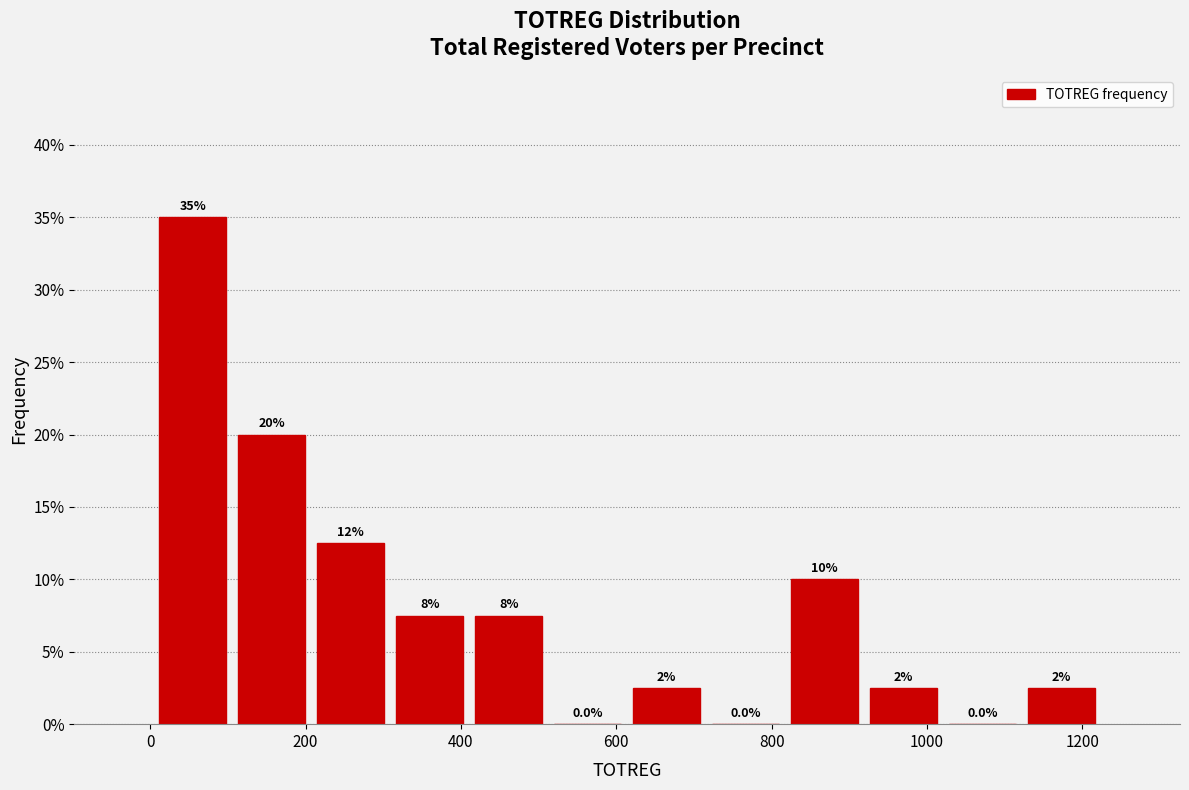

Over which range of the x-axis is the bar tallest?

0 to 100